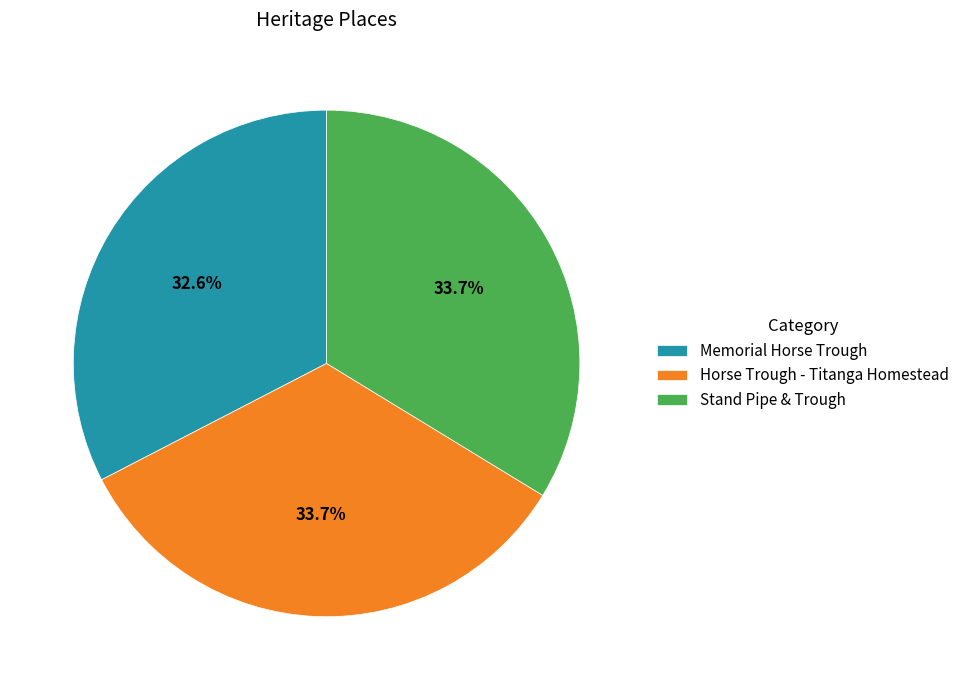

To the nearest percent, what portion does Memorial Horse Trough represent?

33%